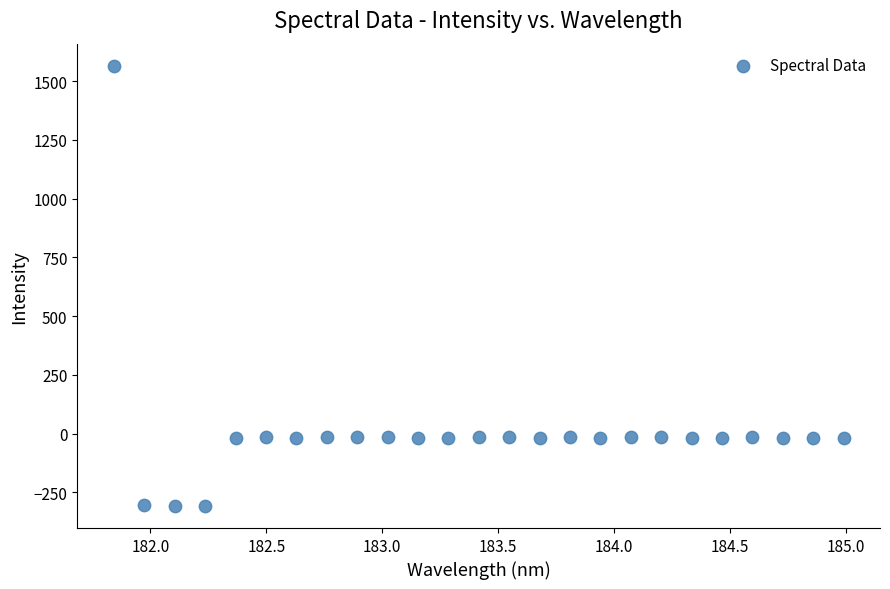

What is the range of X values (max minus min)?

3.1